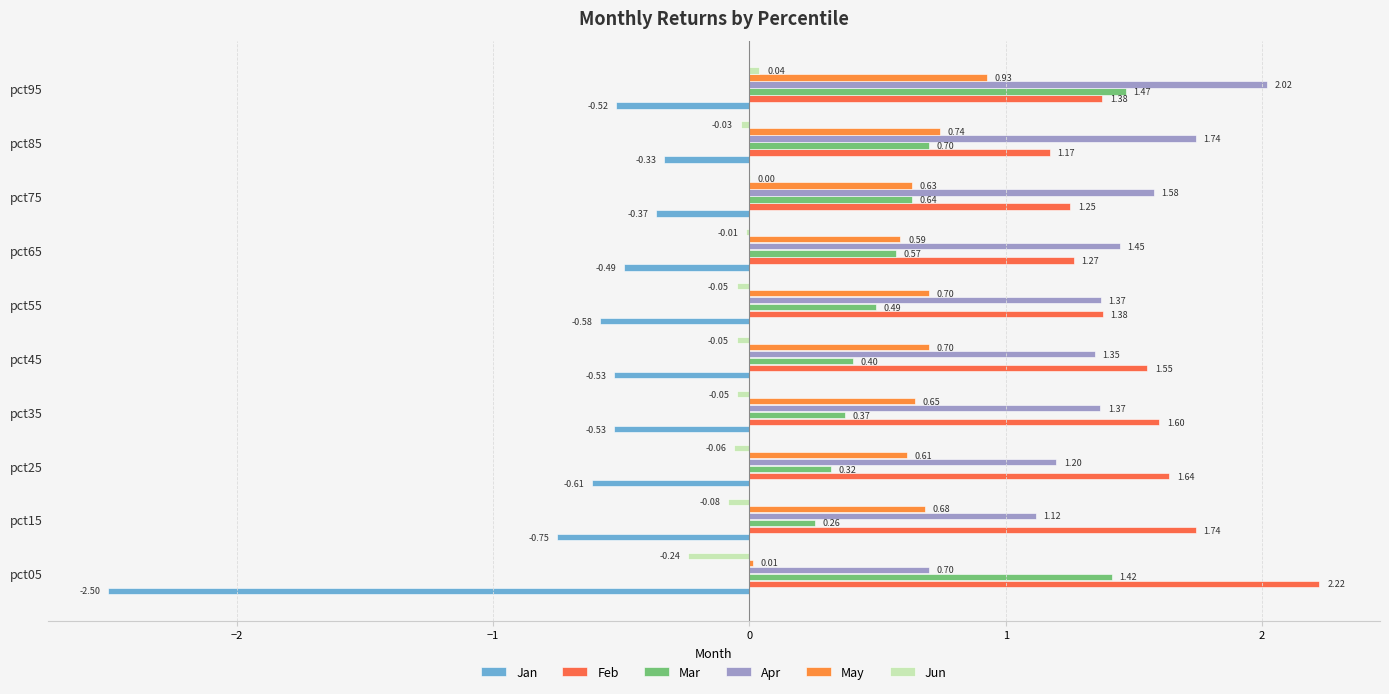

How many values in the Apr series exceed 1?

9